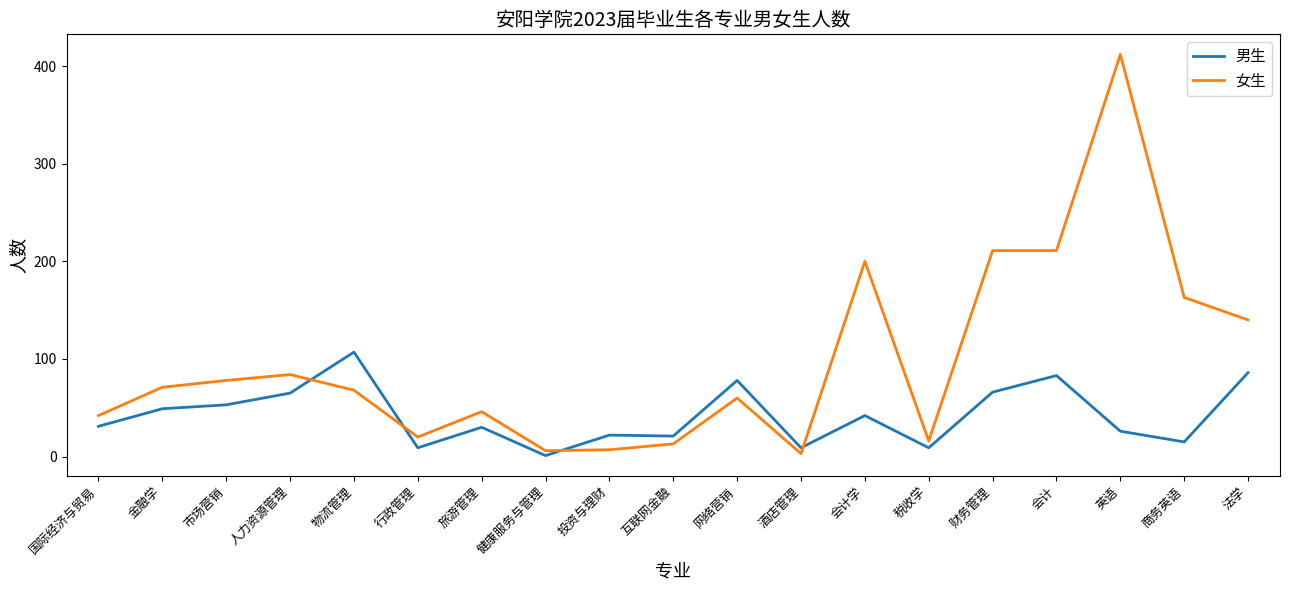

How many lines are shown in the chart?

2